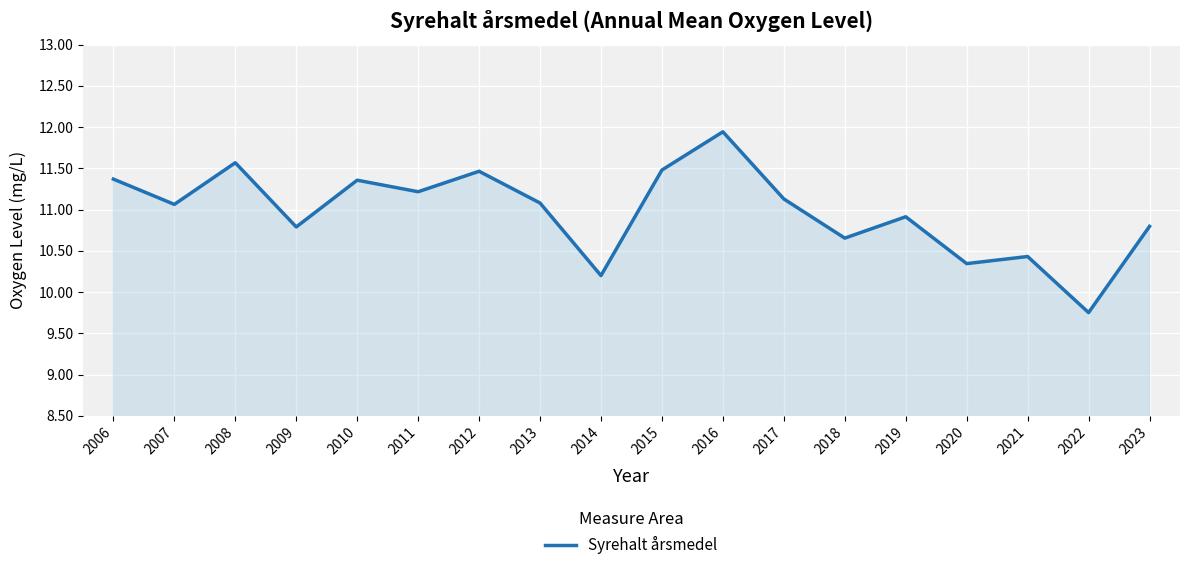

The chart shows a value of 10.2 at 2014. True or false?

True